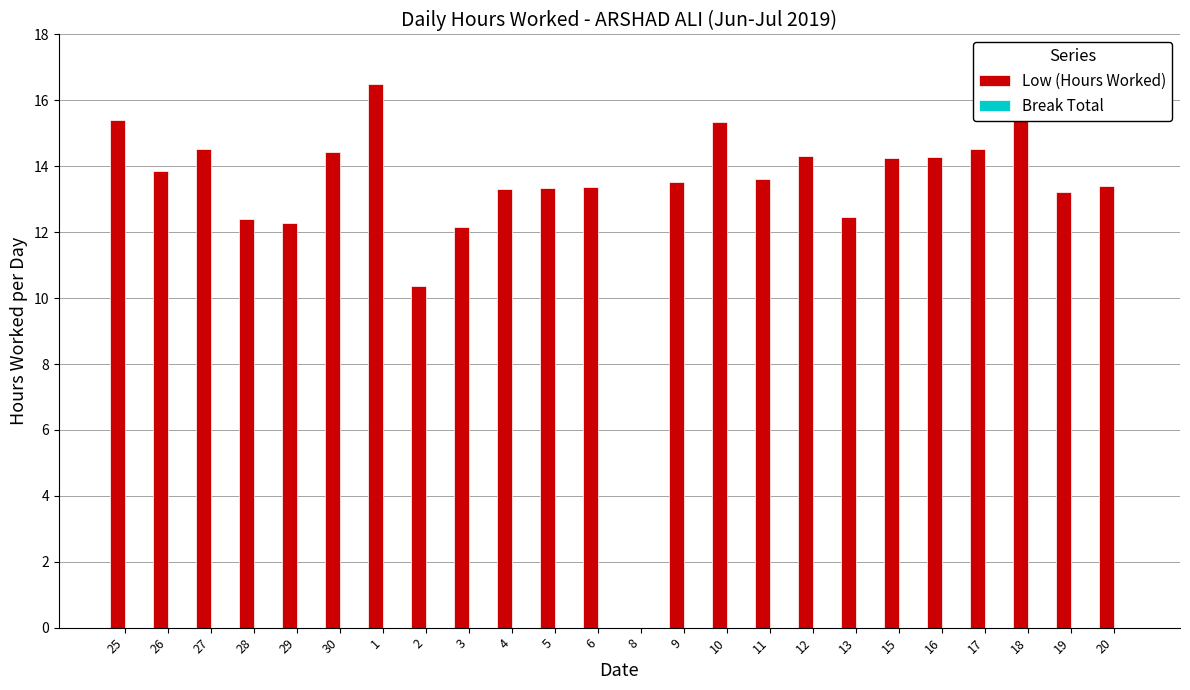

What is the sum of the values at 27 and 3?

26.7